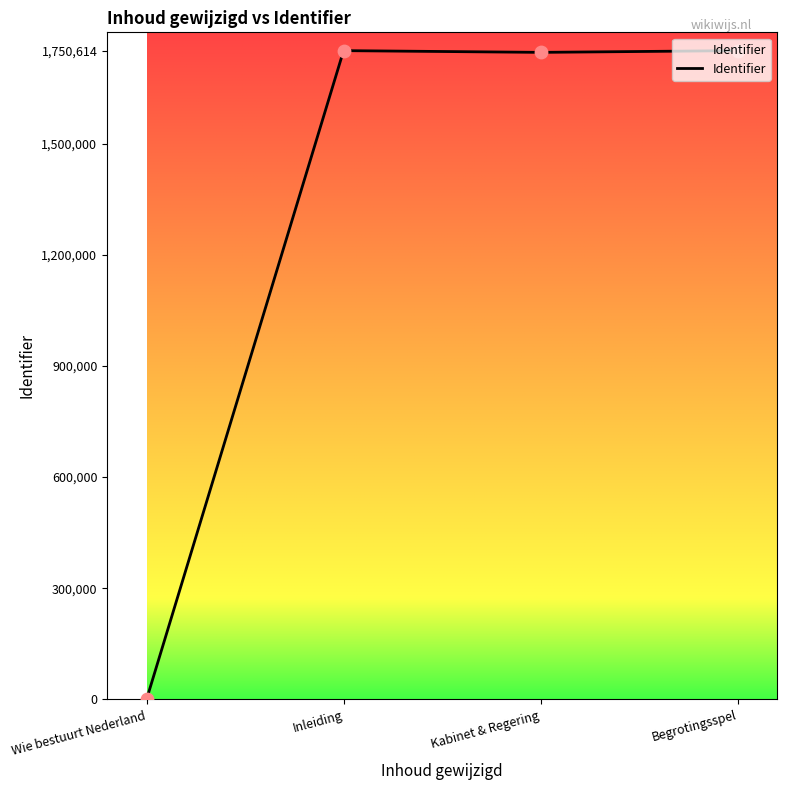

Approximately how many times larger is the value at Kabinet & Regering compared to Inleiding?

1.0